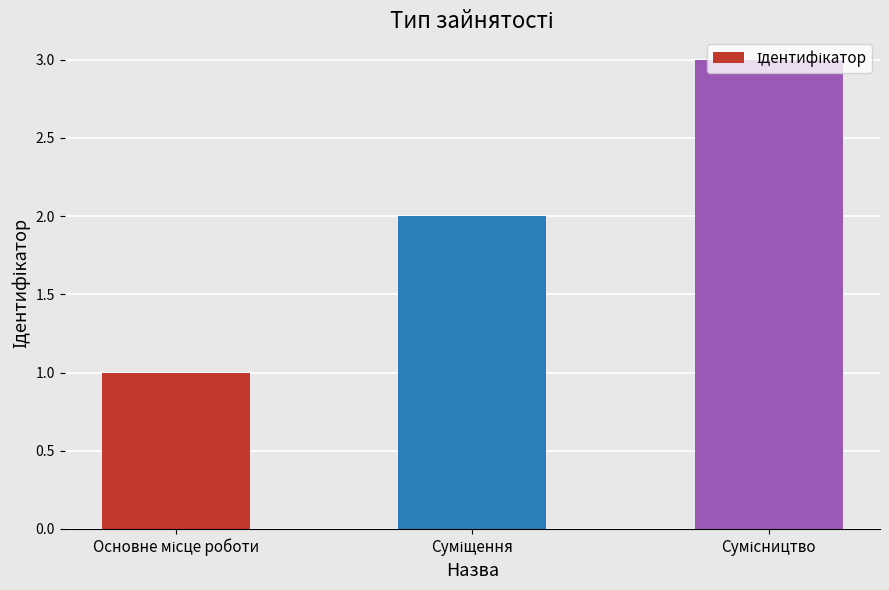

What is the difference between the maximum and second lowest values?

1